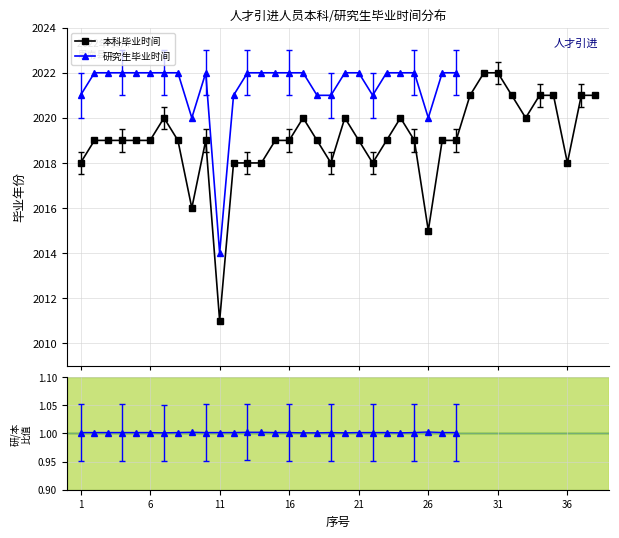

What is the lowest value of the 本科毕业时间 series?

2011